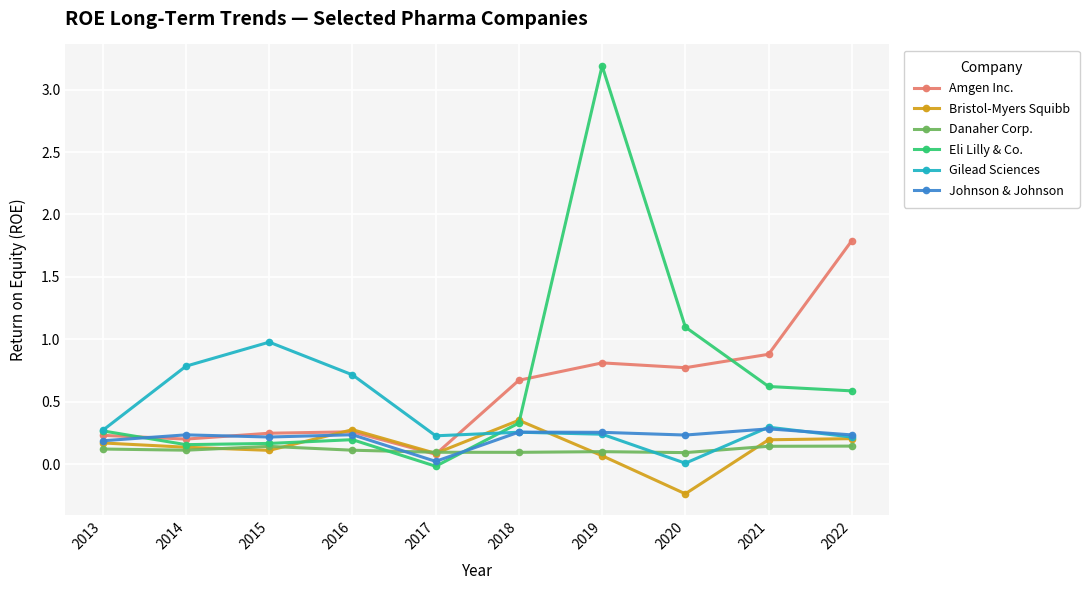

Where is the first local maximum for Danaher Corp.?

2015